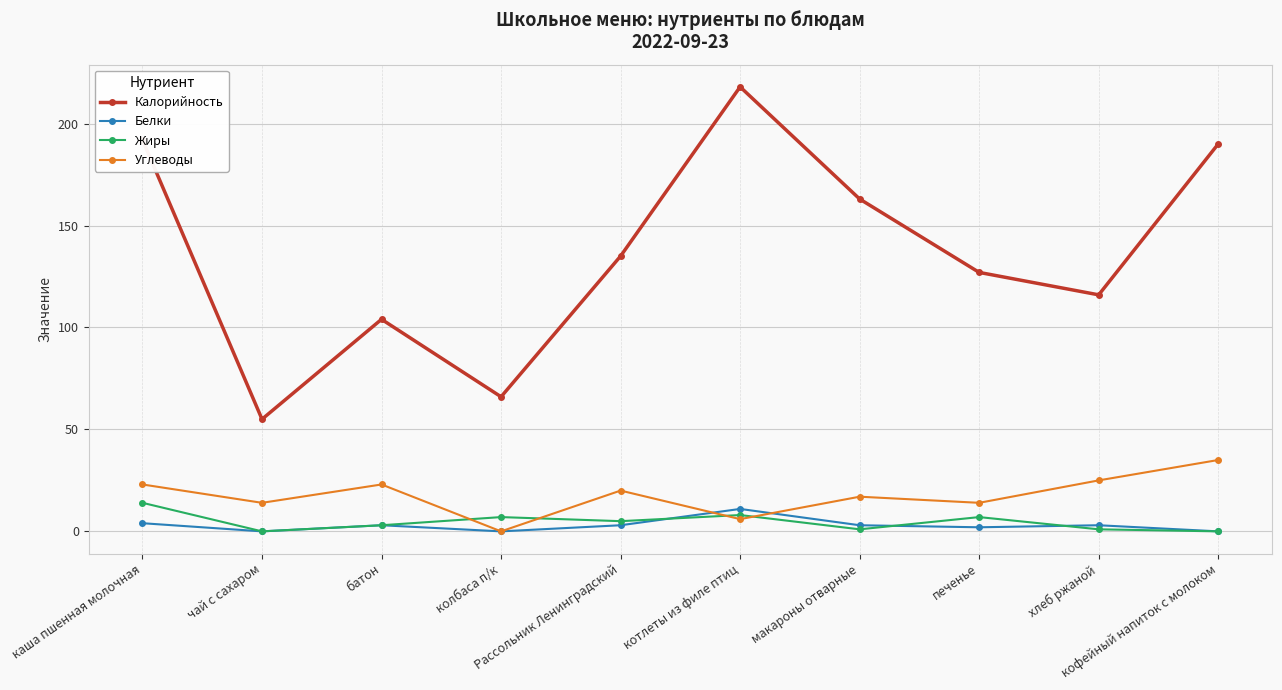

True or false: Жиры and Калорийность cross at least once.

False